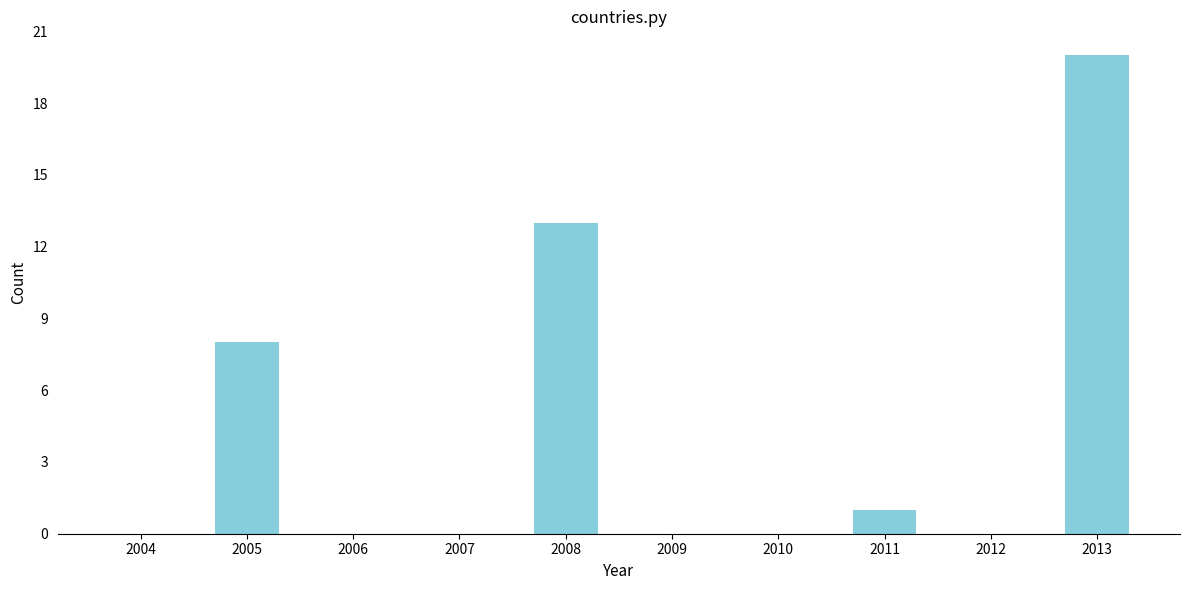

Reading left to right, transcribe all the data shown in this chart.

2004=0	2005=8	2006=0	2007=0	2008=13	2009=0	2010=0	2011=1	2012=0	2013=20